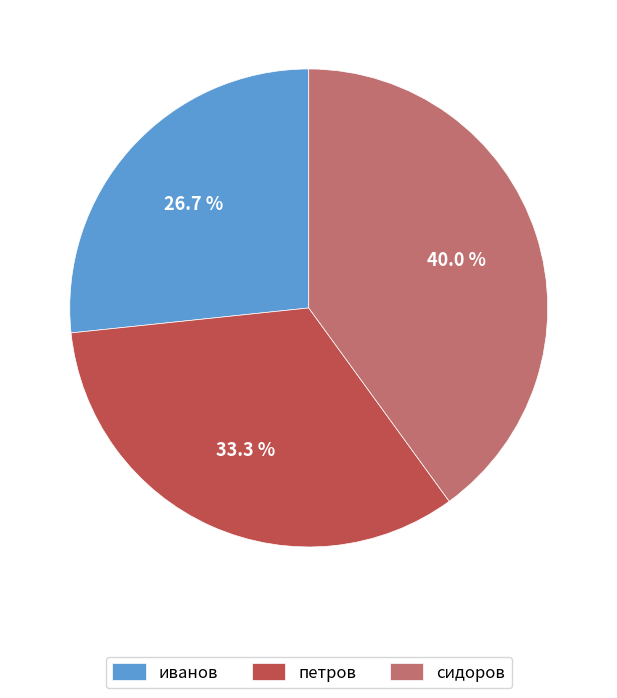

What percentage is the сидоров slice, to the nearest percent?

40%